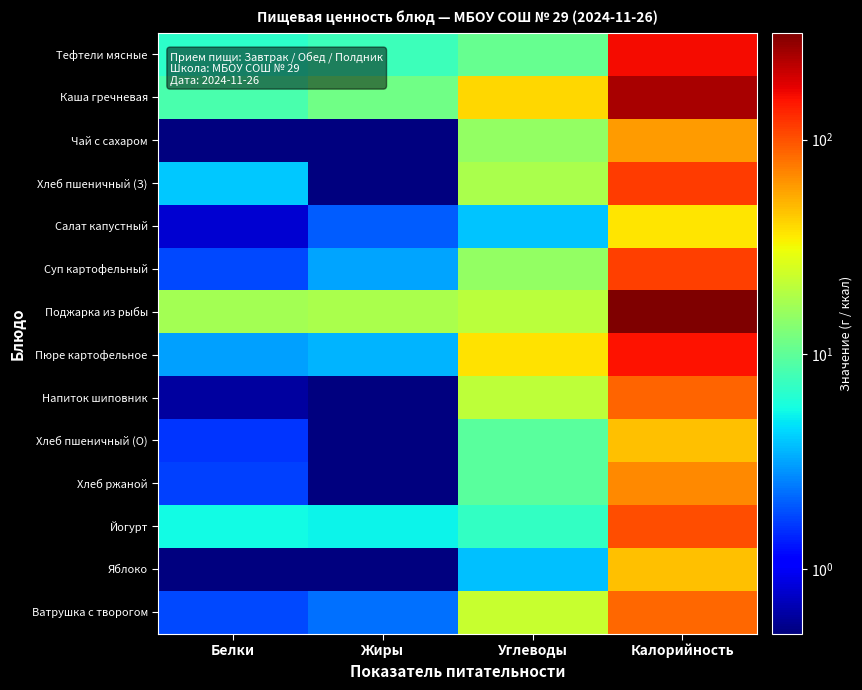

Which category has the lowest value across all series?

Жиры